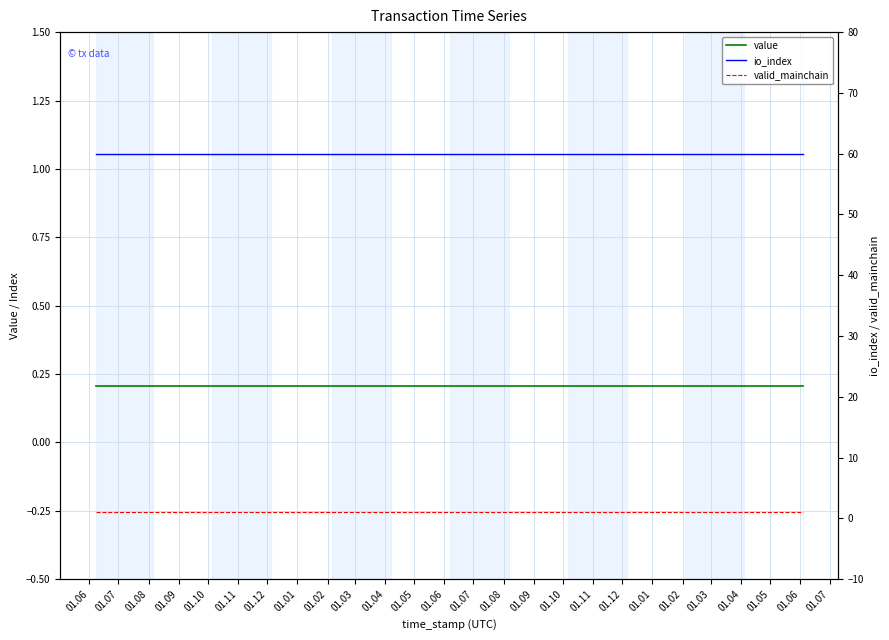

What is the label of the 25th point from the right?

01.06